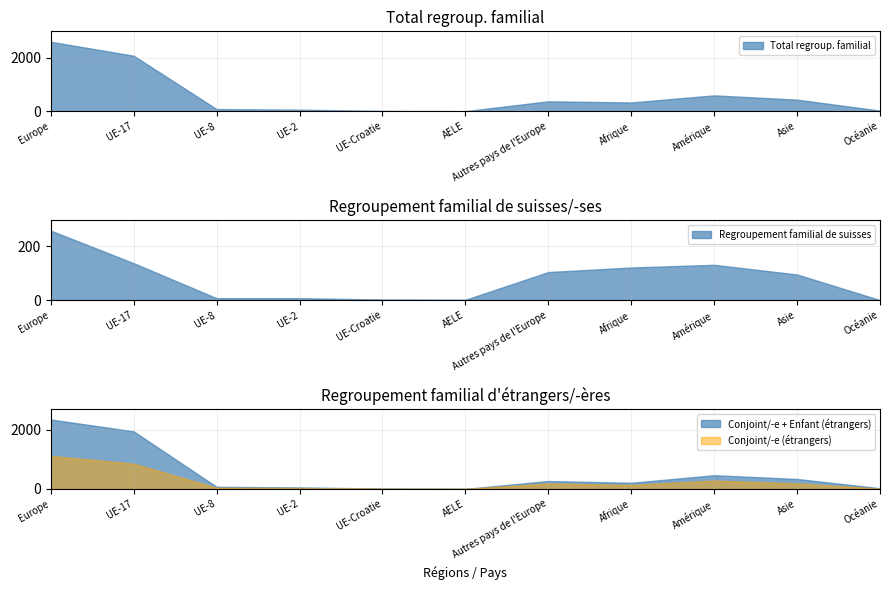

Reading left to right, transcribe all the data shown in this chart.

Total regroup. familial: Europe=2607	UE-17=2083	UE-8=80	UE-2=58	UE-Croatie=13	AELE=2	Autres pays de l'Europe=371	Afrique=328	Amérique=595	Asie=434	Océanie=23
Regroupement familial de suisses: Europe=258	UE-17=137	UE-8=7	UE-2=7	UE-Croatie=2	AELE=1	Autres pays de l'Europe=104	Afrique=121	Amérique=131	Asie=95	Océanie=0
Conjoint/-e (étrangers): Europe=1115	UE-17=853	UE-8=40	UE-2=32	UE-Croatie=5	AELE=0	Autres pays de l'Europe=185	Afrique=135	Amérique=283	Asie=187	Océanie=11
Enfant (étrangers): Europe=1230	UE-17=1091	UE-8=32	UE-2=19	UE-Croatie=6	AELE=1	Autres pays de l'Europe=81	Afrique=71	Amérique=180	Asie=149	Océanie=12
Conjoint/-e (suisses): Europe=257	UE-17=136	UE-8=7	UE-2=7	UE-Croatie=2	AELE=1	Autres pays de l'Europe=104	Afrique=114	Amérique=128	Asie=93	Océanie=0
Autre parentée (suisses): Europe=1	UE-17=1	UE-8=0	UE-2=0	UE-Croatie=0	AELE=0	Autres pays de l'Europe=0	Afrique=0	Amérique=3	Asie=1	Océanie=0